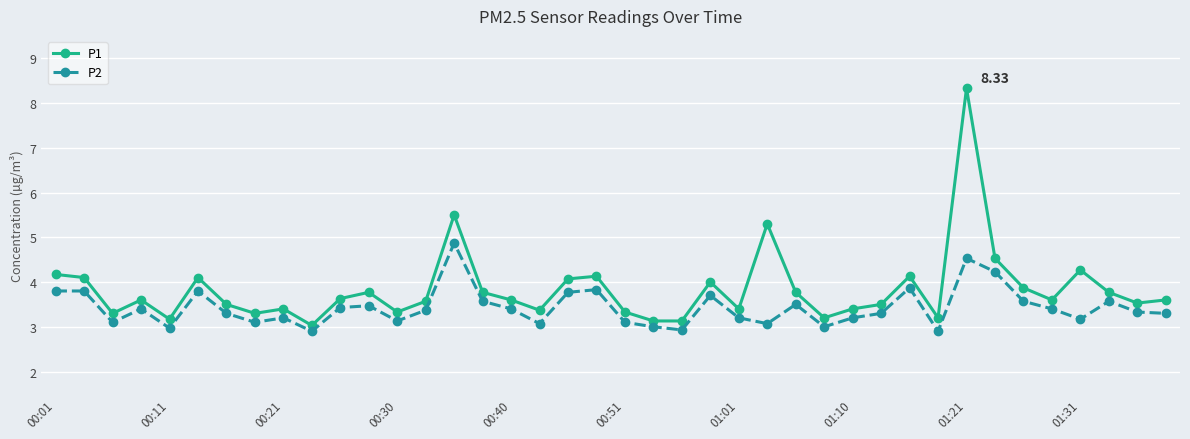

Rank the series by their average value, from highest to lowest.

P1, P2